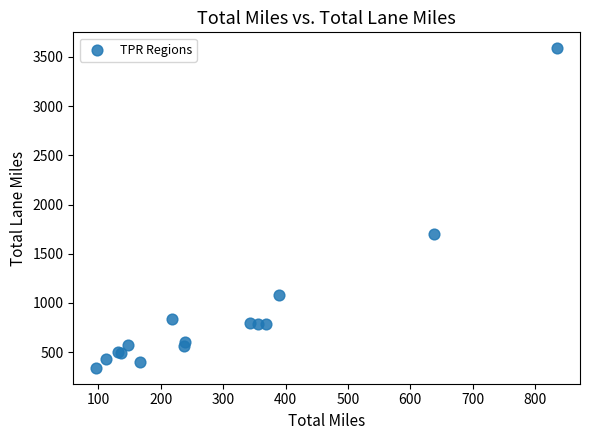

What Y value in the scatter plot is closest to 1964?

1702.0